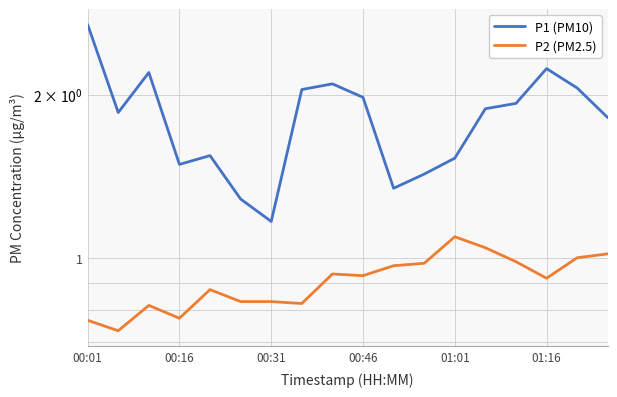

What is the difference between the P1 (PM10) values at 00:31 and 17?

0.4